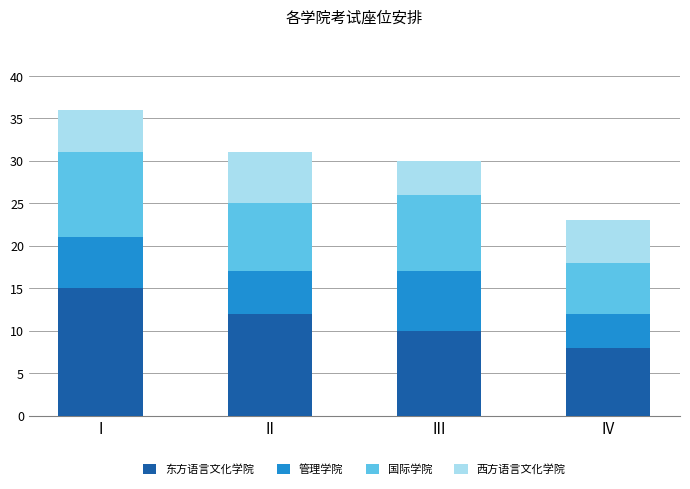

Which category has the lowest value in the 东方语言文化学院 series?

IV